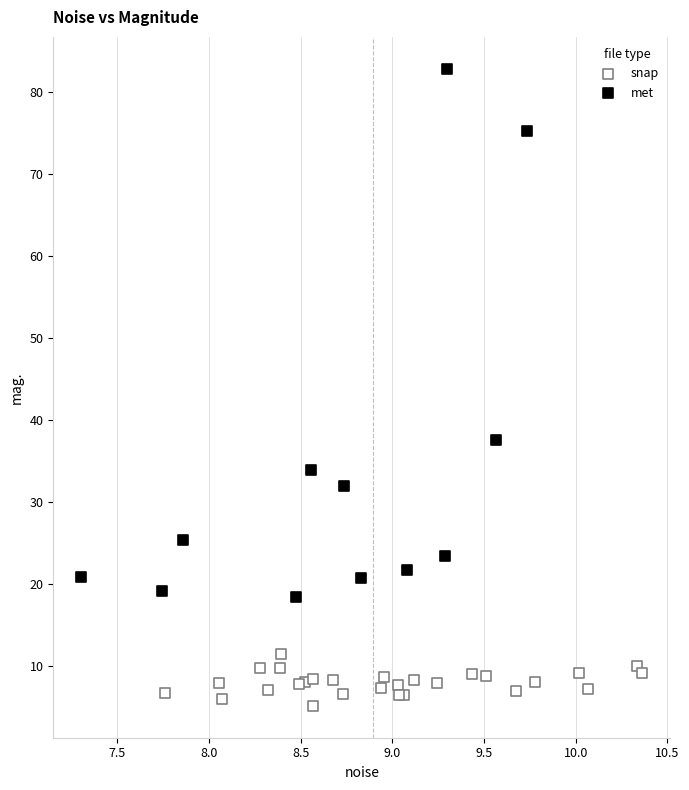

Which series contains the lowest Y value?

snap